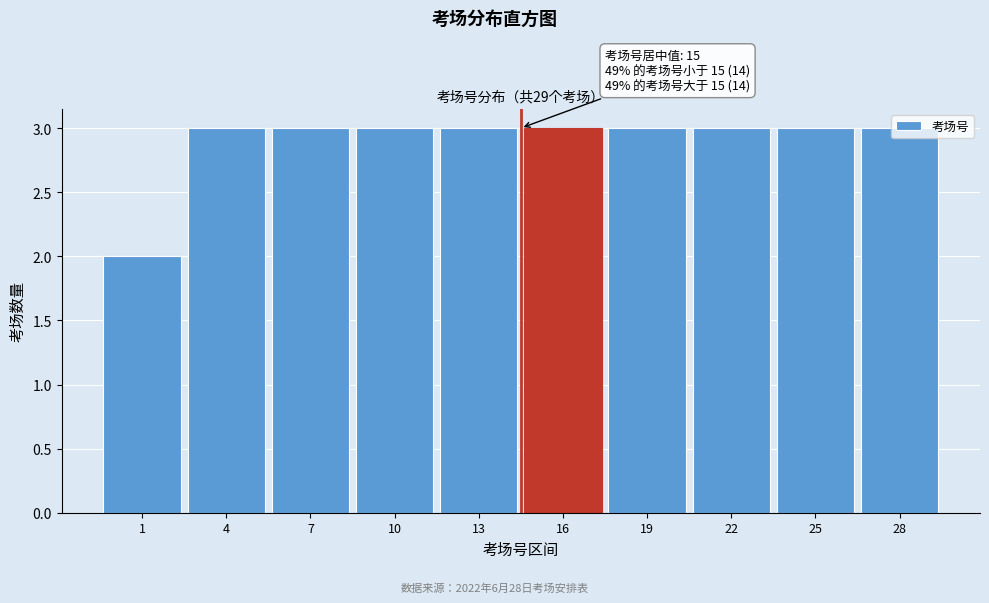

What is the ratio of the value at 4 to the value at 19?

1.0